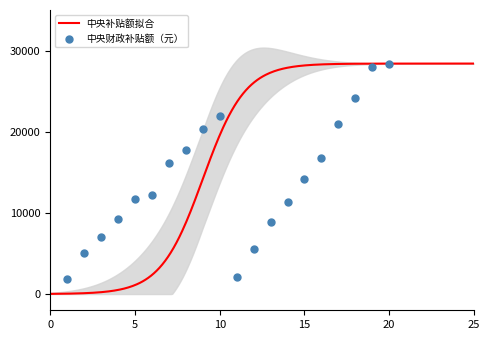

Approximately how many times larger is the value at 9 compared to 18?

0.8